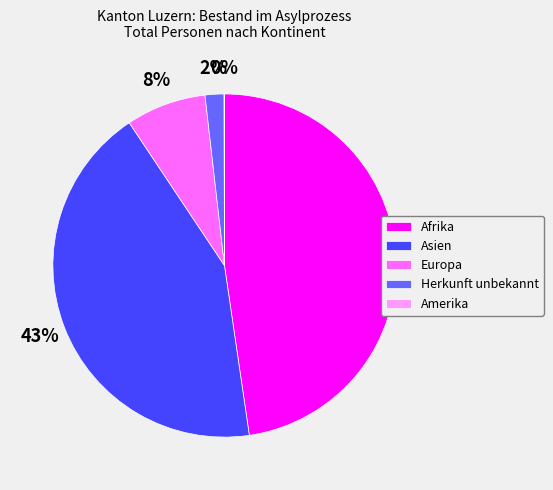

Is there any slice that represents more than half of the pie?

No